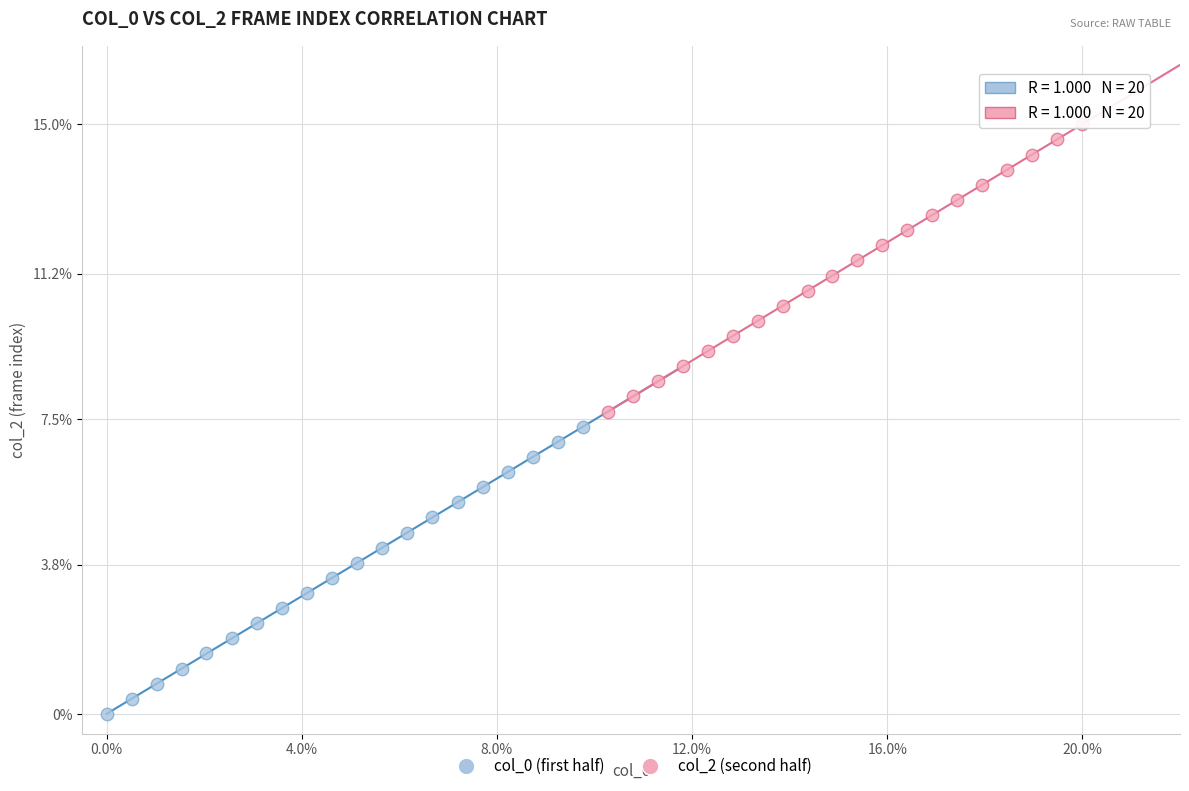

Which series contains the lowest Y value?

col_0 (first half)